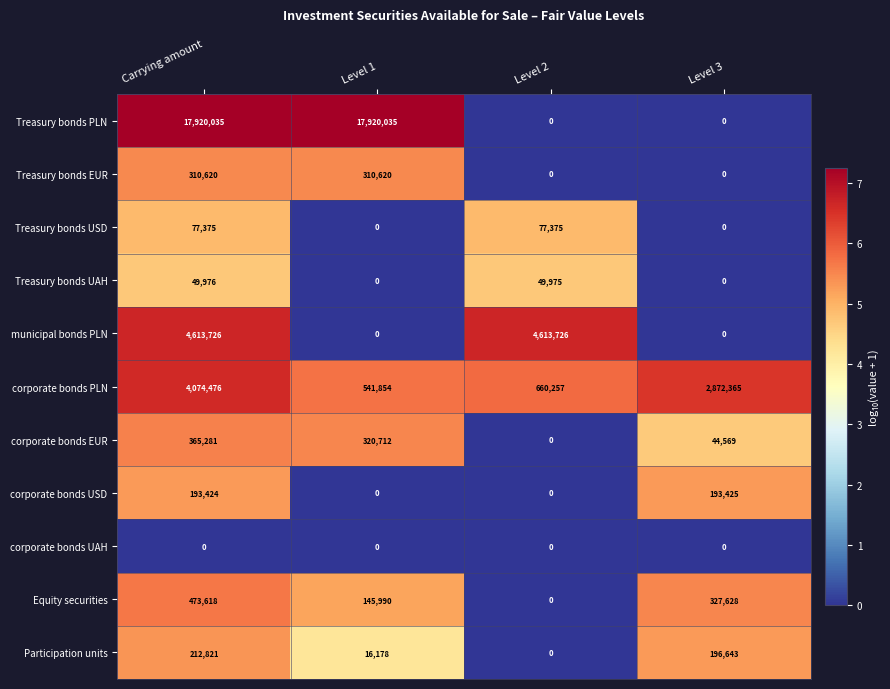

True or false: corporate bonds USD has a value of 0 at Level 1.

True